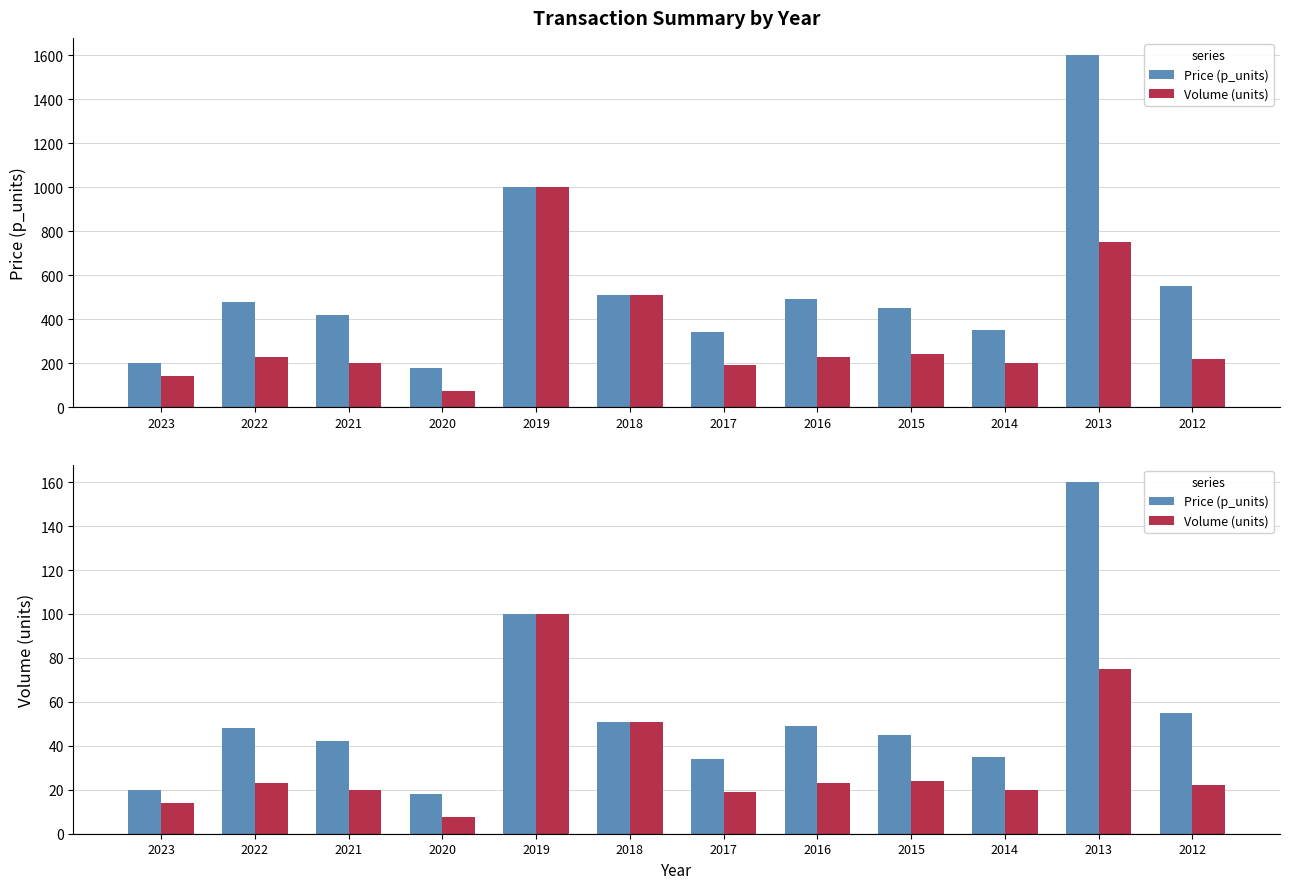

Where does the Price (p_units) series first go above 48?

2019